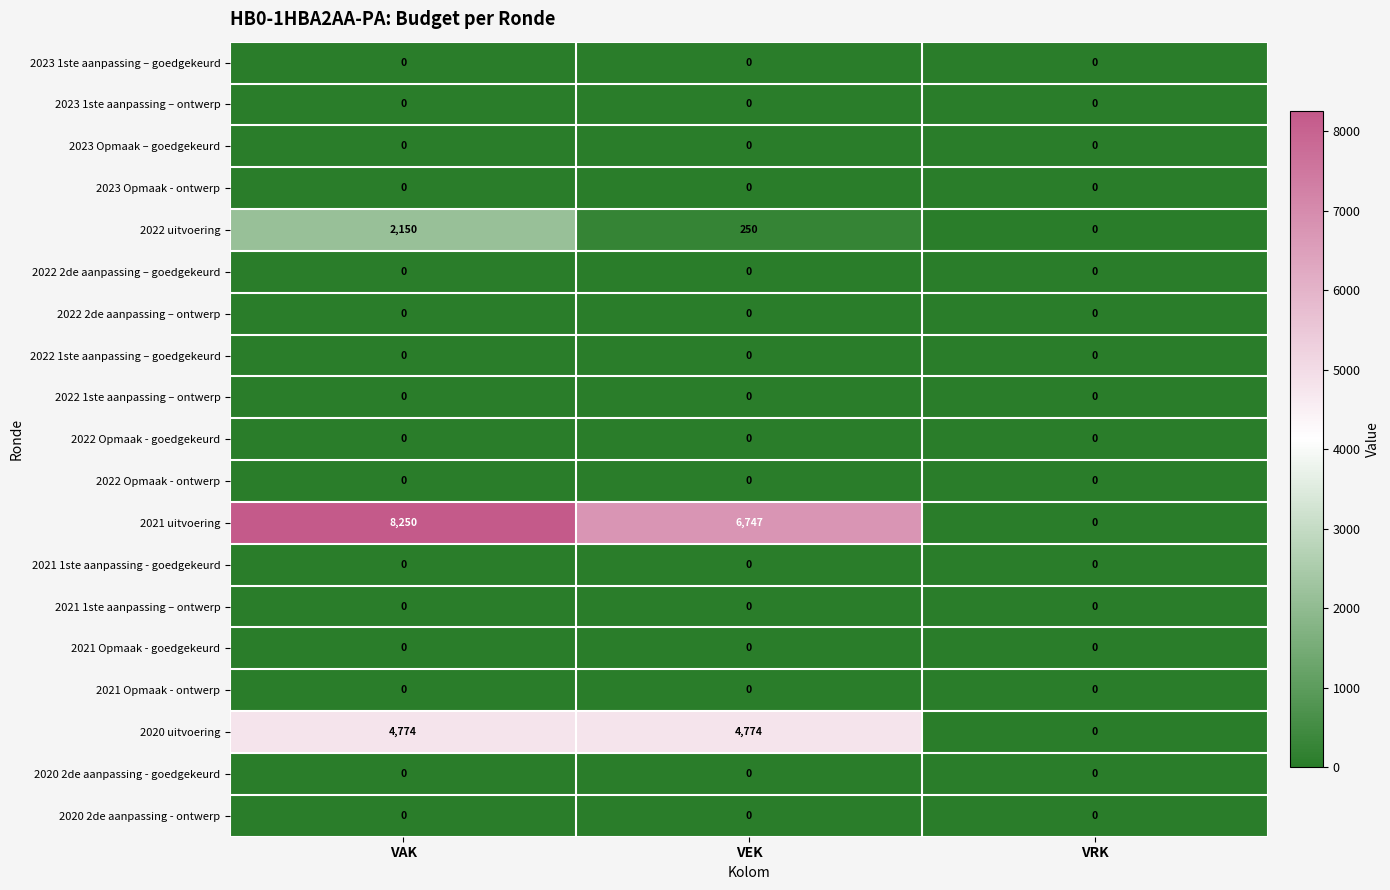

Rank the categories by 2021 uitvoering value from highest to lowest.

VAK, VEK, VRK